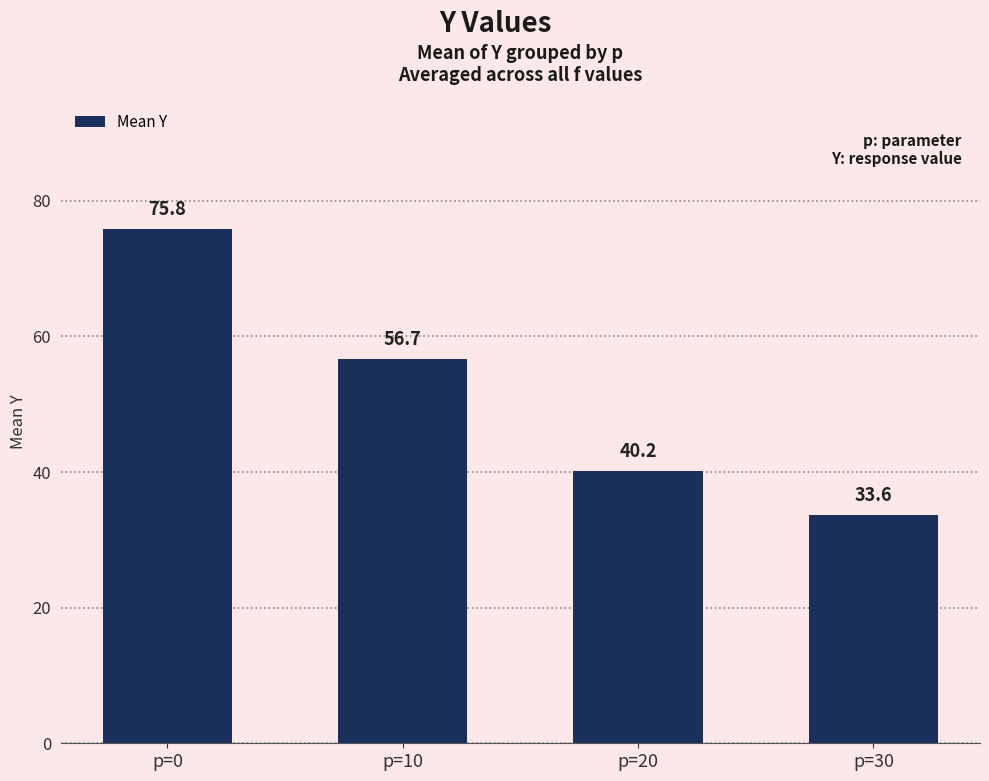

Approximately how many times larger is the value at p=0 compared to p=30?

2.3